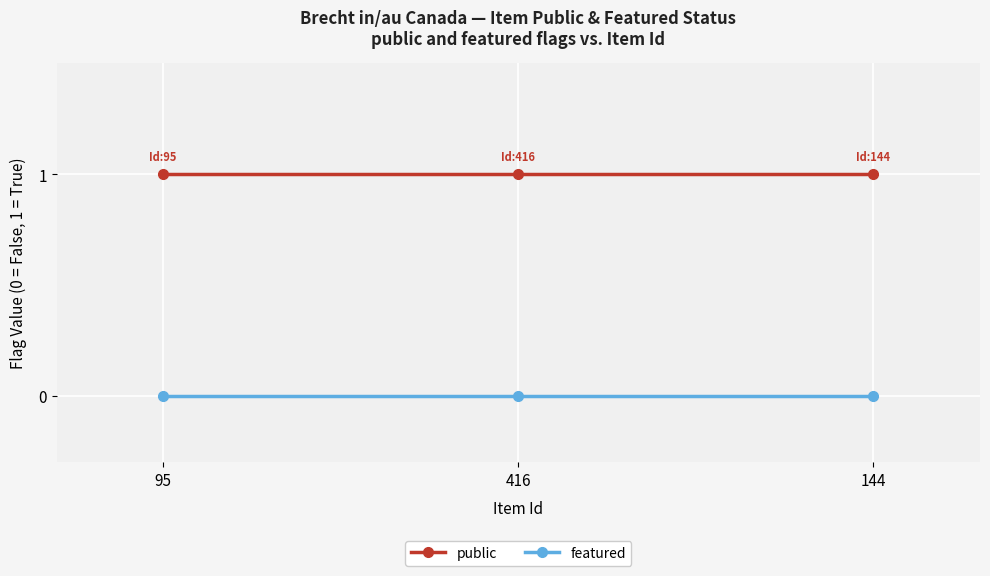

The value of public at 144 is 1. True or false?

True